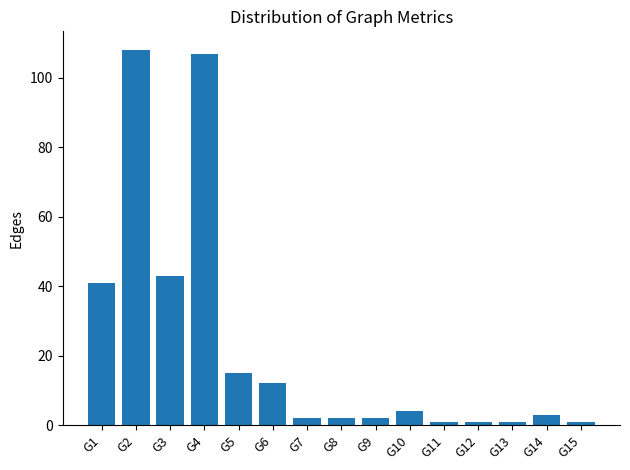

What is the value of the 4th bar from the left?

107